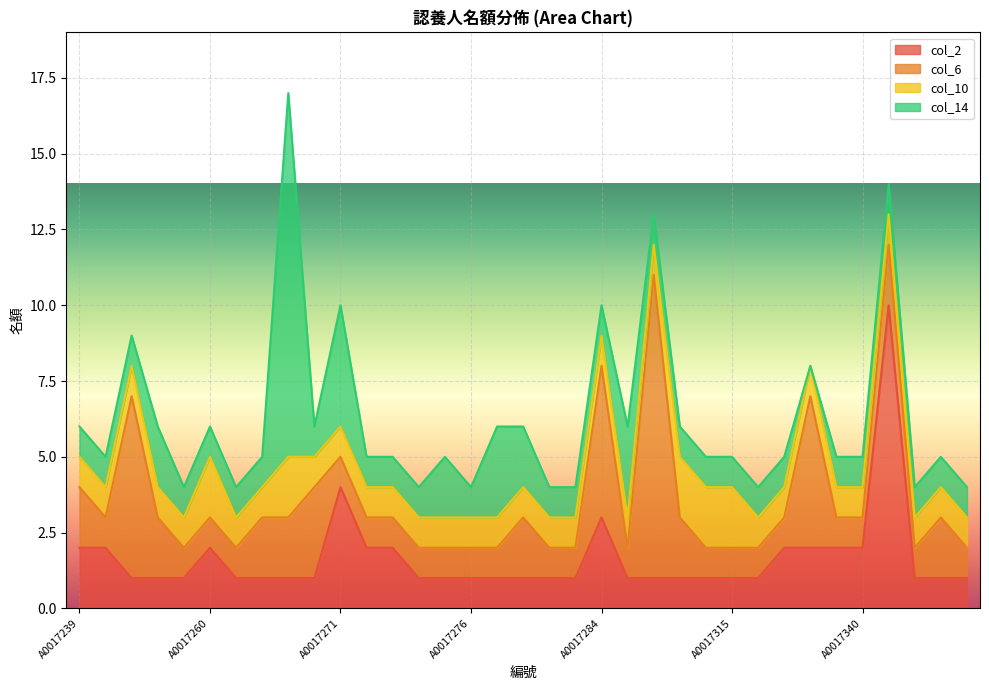

Rank the categories by col_10 value from highest to lowest.

A0017260, A0017269, A0017308, A0017309, A0017315, A0017239, A0017253, A0017256, A0017258, A0017259, A0017261, A0017262, A0017270, A0017271, A0017272, A0017273, A0017274, A0017275, A0017276, A0017277, A0017279, A0017280, A0017281, A0017284, A0017285, A0017295, A0017316, A0017323, A0017324, A0017327, A0017340, A0017342, A0017346, A0017353, A0017356